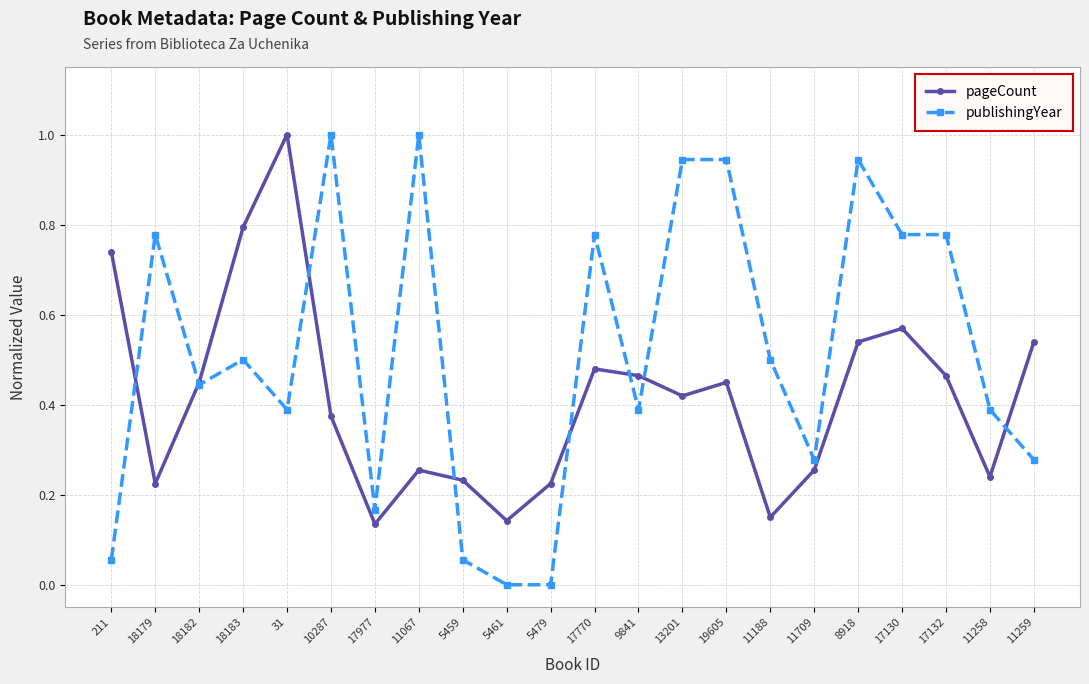

What is the label of the 9th point from the right?

13201